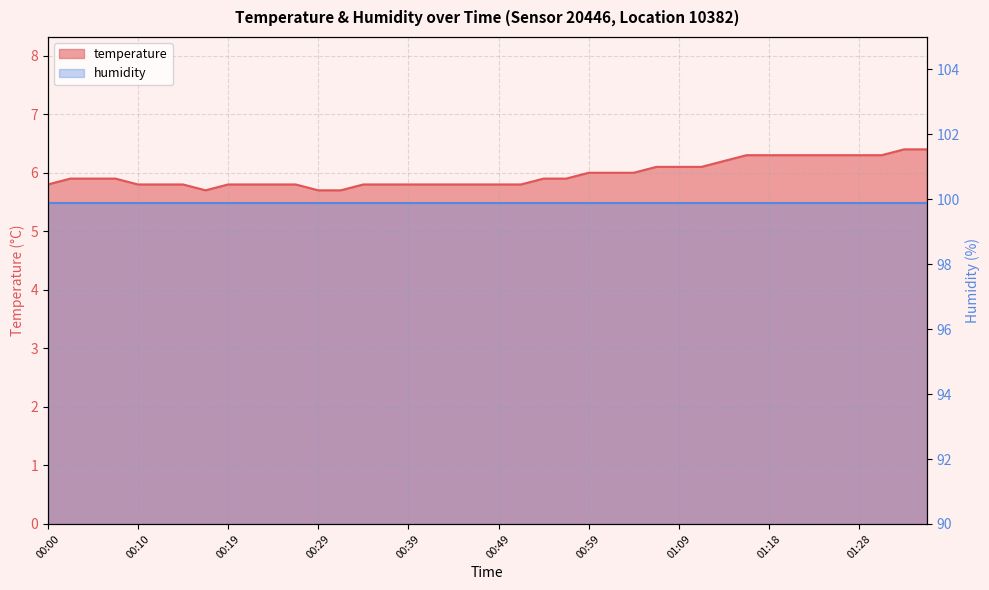

How many values are between 5 and 6?

27